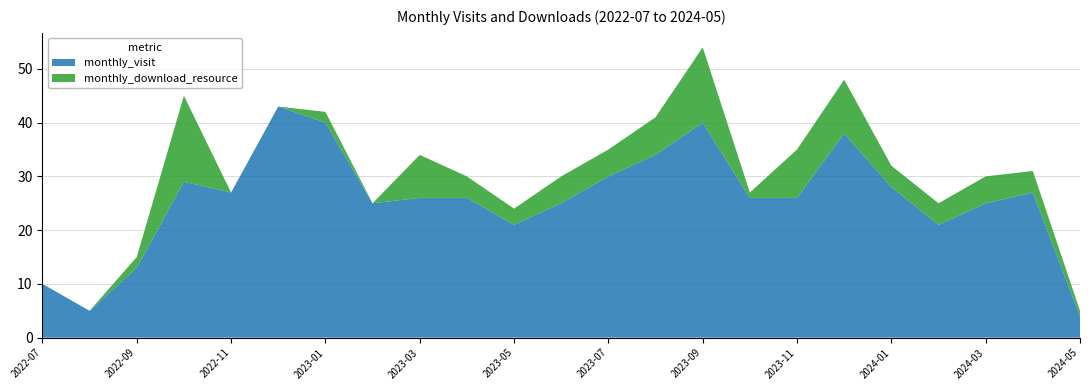

Reading right to left, what are all the values shown in this chart?

monthly_visit: 4	27	25	21	28	38	26	26	40	34	30	25	21	26	26	25	40	43	27	29	13	5	10
monthly_download_resource: 1	4	5	4	4	10	9	1	14	7	5	5	3	4	8	0	2	0	0	16	2	0	0